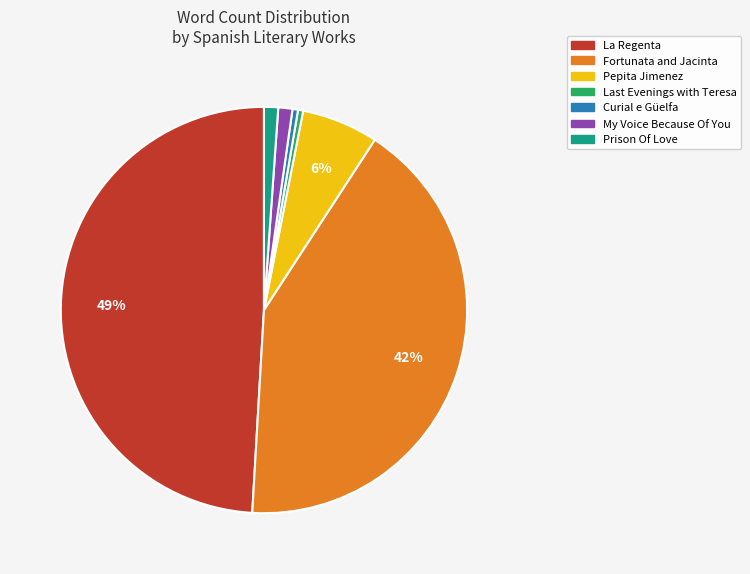

The Curial e Güelfa slice represents 7% of the pie. True or false?

False